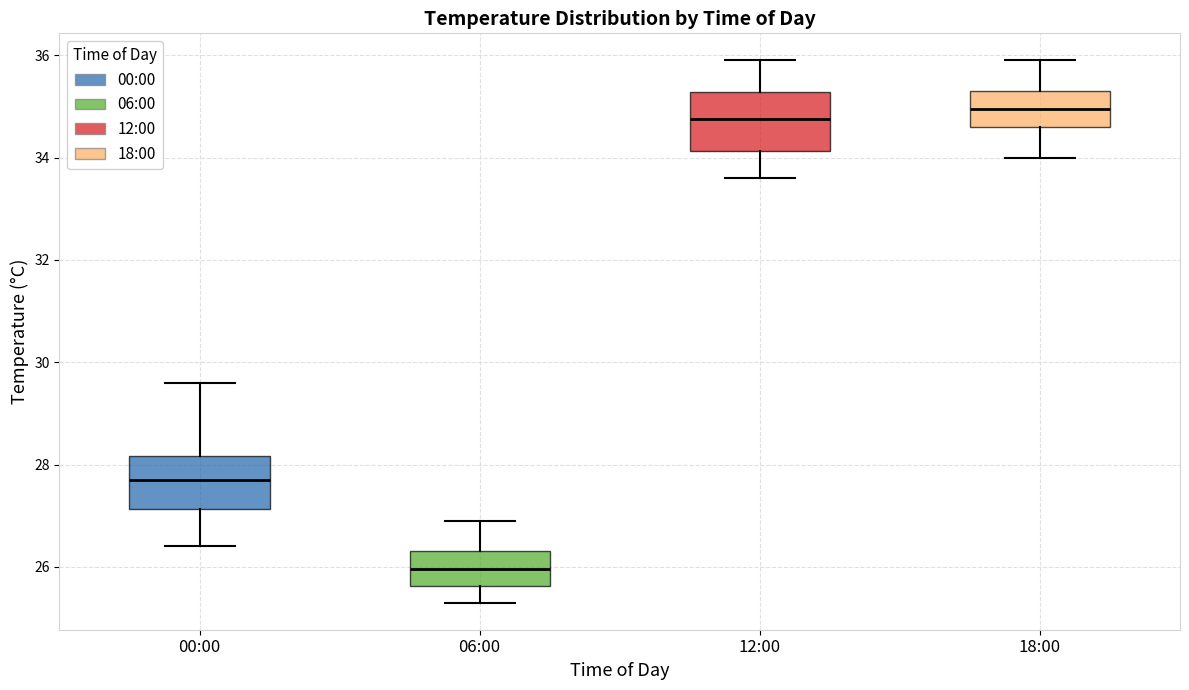

Reading left to right, read every box against the y-axis: the position of its median line, the range the box covers, and the ends of its whiskers. The values are not printed on the chart, so give them approximately, as read against the axis.

00:00: median 27.8, box 27.2 to 28.2, whiskers 26.4 to 29.6
06:00: median 26.0, box 25.6 to 26.4, whiskers 25.4 to 27.0
12:00: median 34.8, box 34.2 to 35.2, whiskers 33.6 to 36.0
18:00: median 35.0, box 34.6 to 35.4, whiskers 34.0 to 36.0